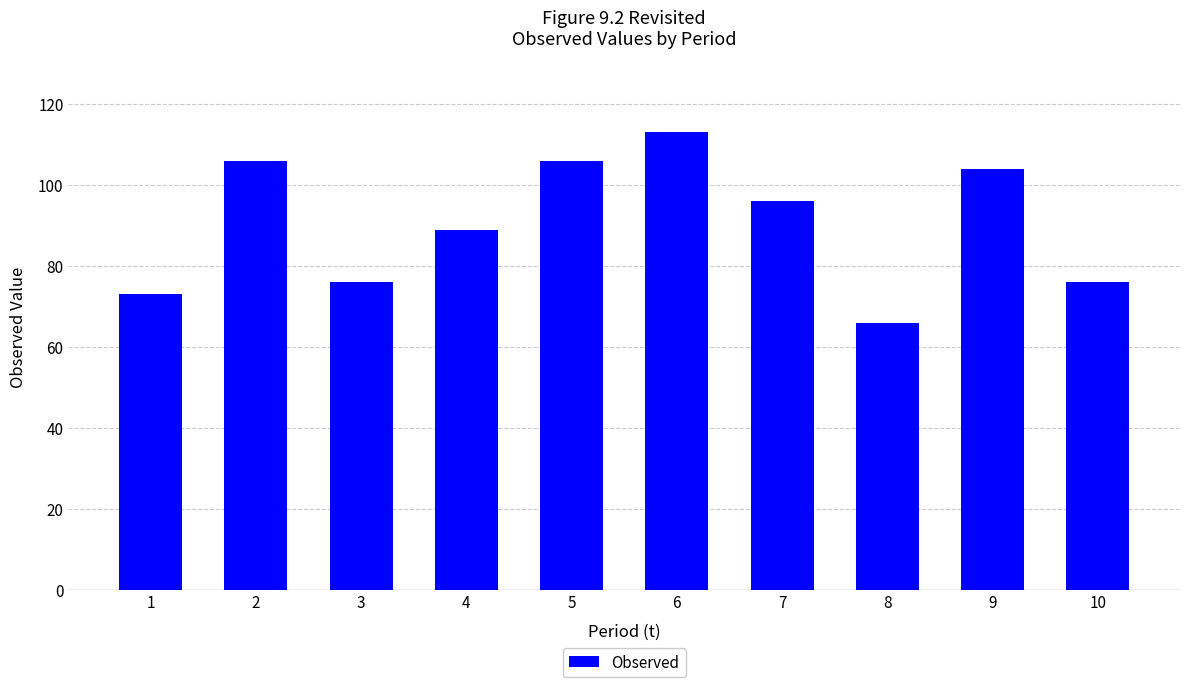

What is the value of the 9th bar from the left?

104